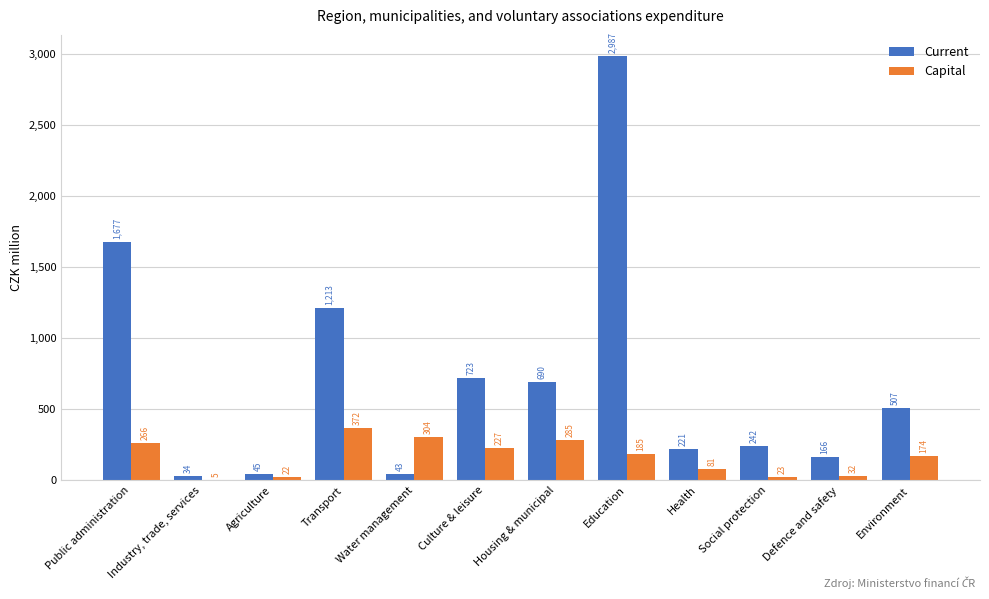

Are the bars horizontal?

No